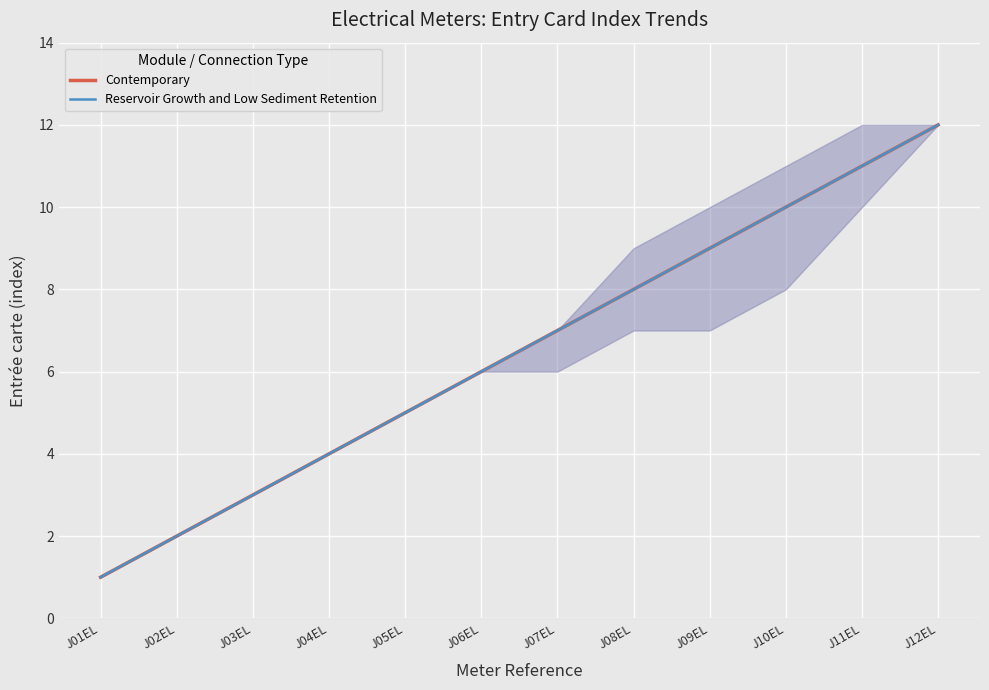

Does the chart have visible grid lines?

Yes